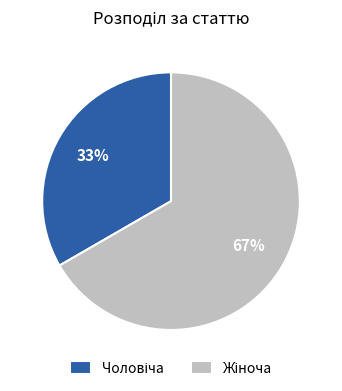

To the nearest percent, what is the average slice percentage?

50%